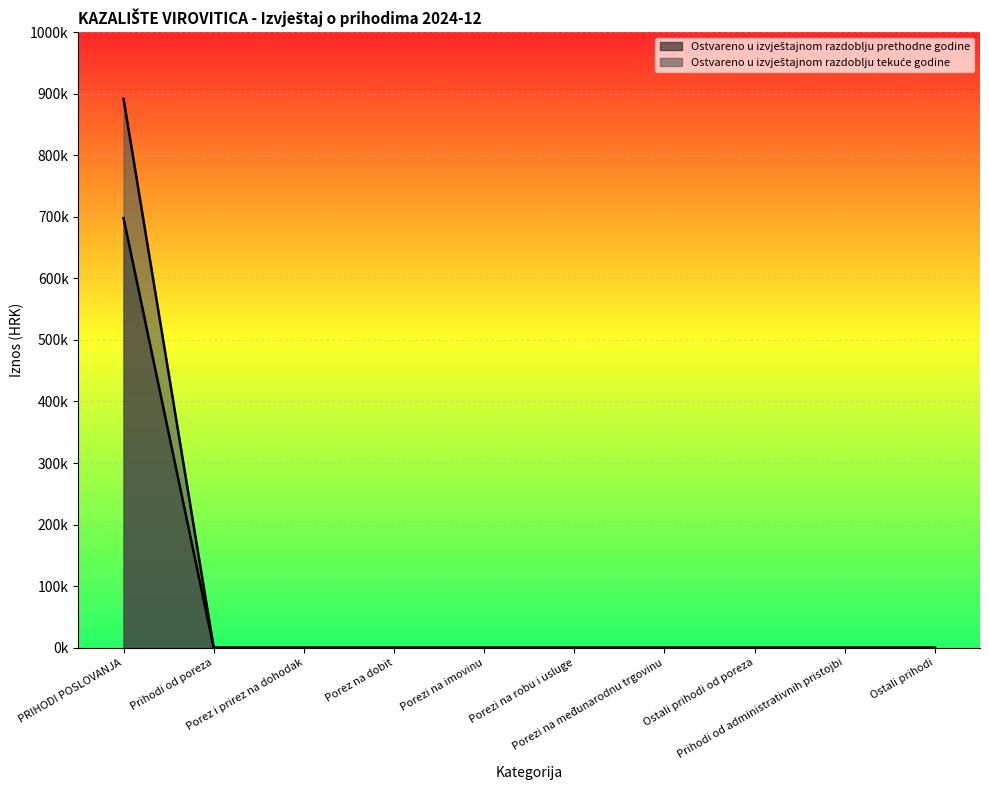

Is it true that Ostvareno u izvještajnom razdoblju prethodne godine equals 0.0 at Porez i prirez na dohodak?

True